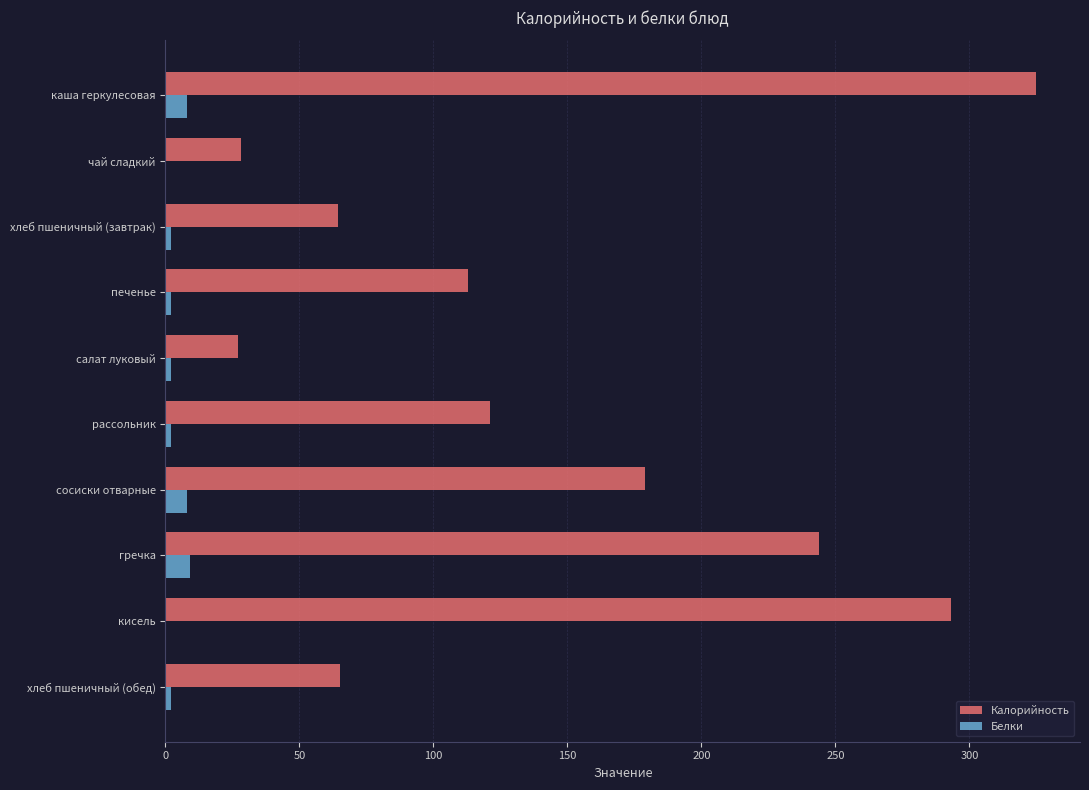

Is the value of Калорийность at кисель greater than the value of Белки at кисель?

Yes